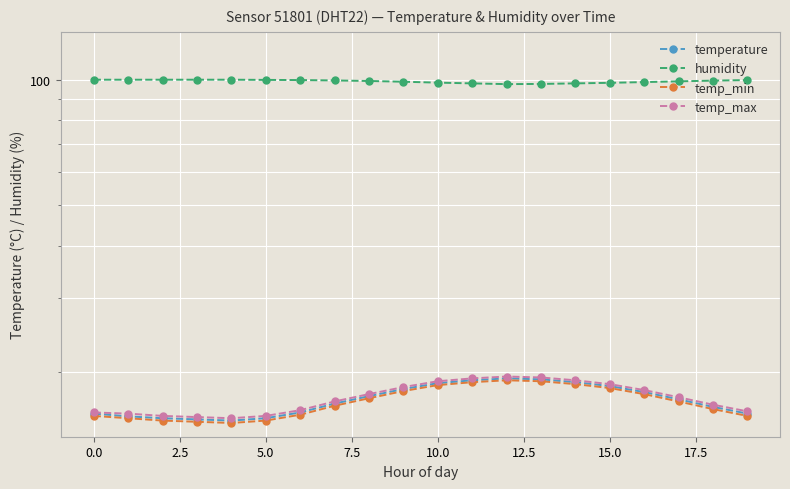

How many values in the temperature series are below 17?

10